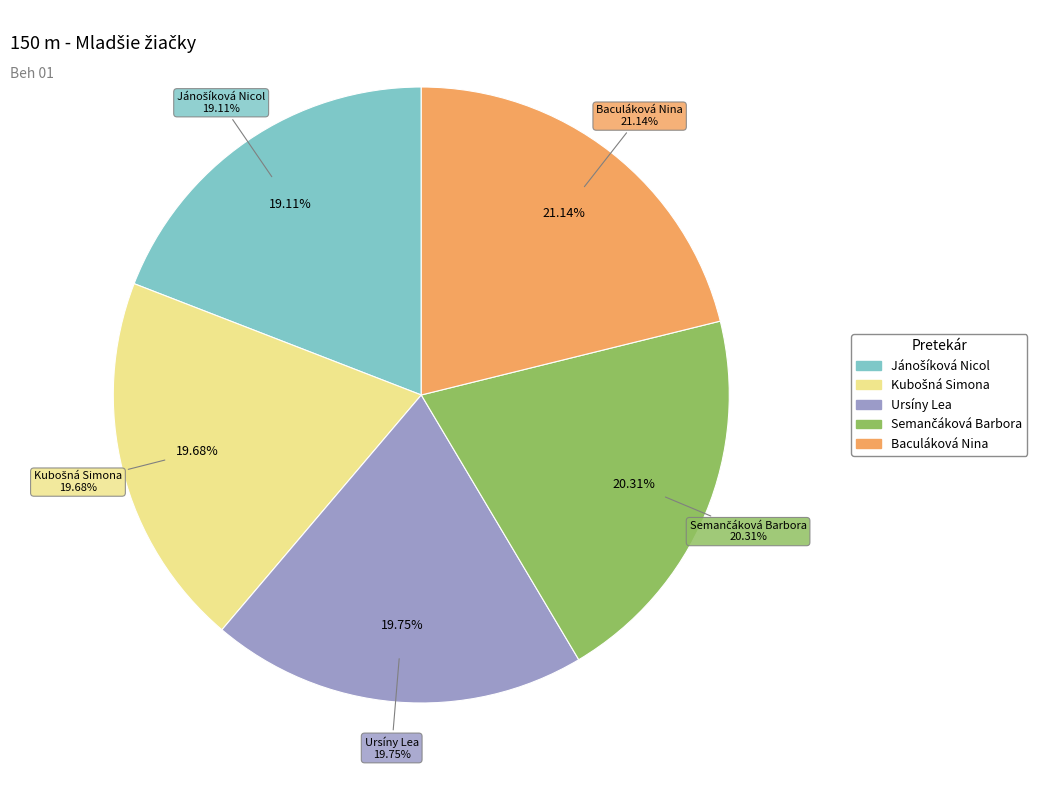

How many slices are in this pie chart?

5